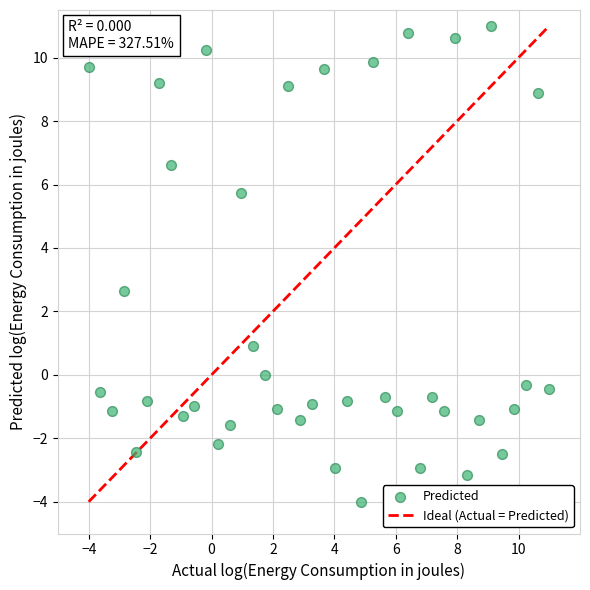

What is the range of X values (max minus min)?

15.0